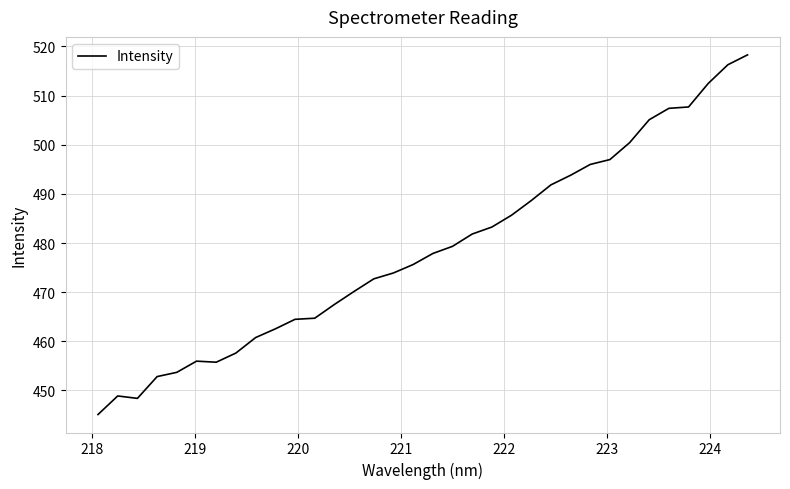

What is the maximum value shown in the chart?

518.3